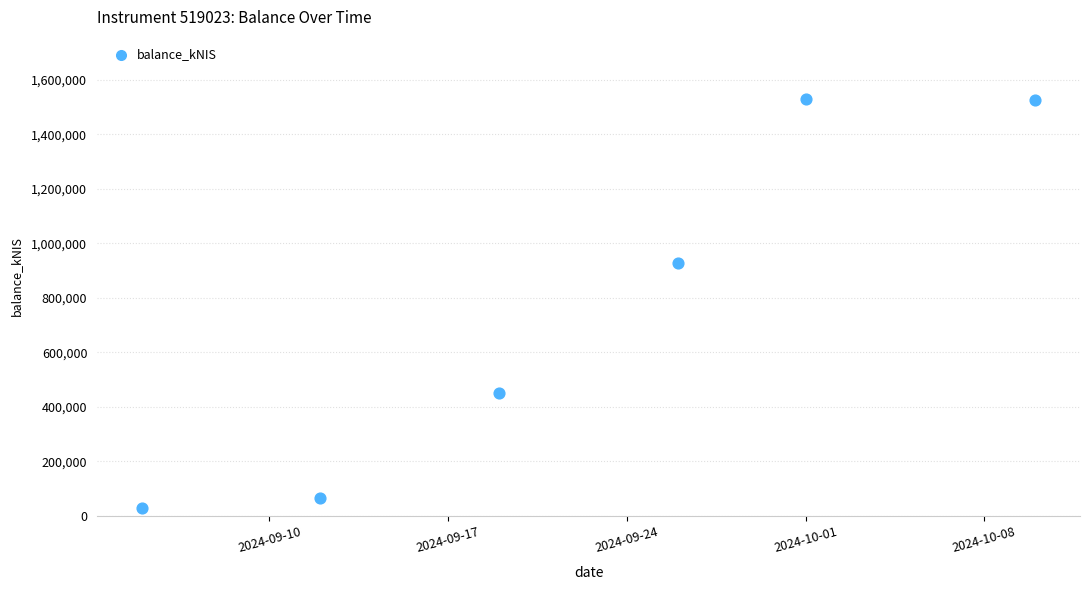

What is the average Y value?

754578.6